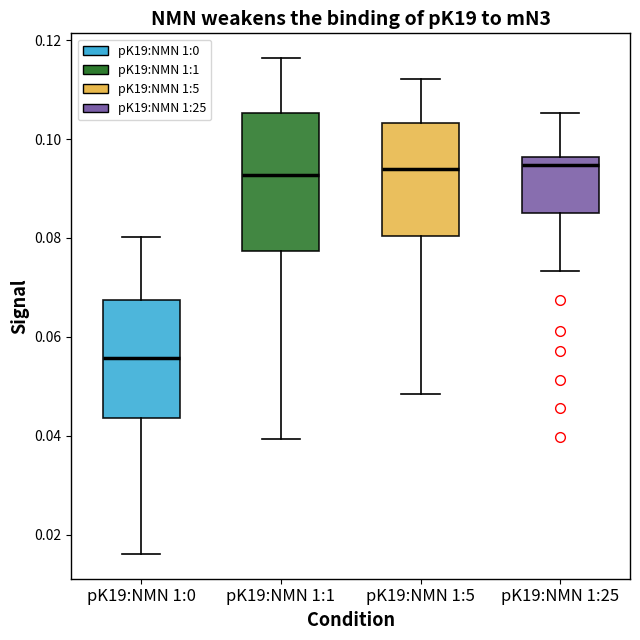

Where does the lower whisker of the box for pK19:NMN 1:25 end on the y-axis? The values are not printed on the chart, so give them approximately, as read against the axis.

0.074